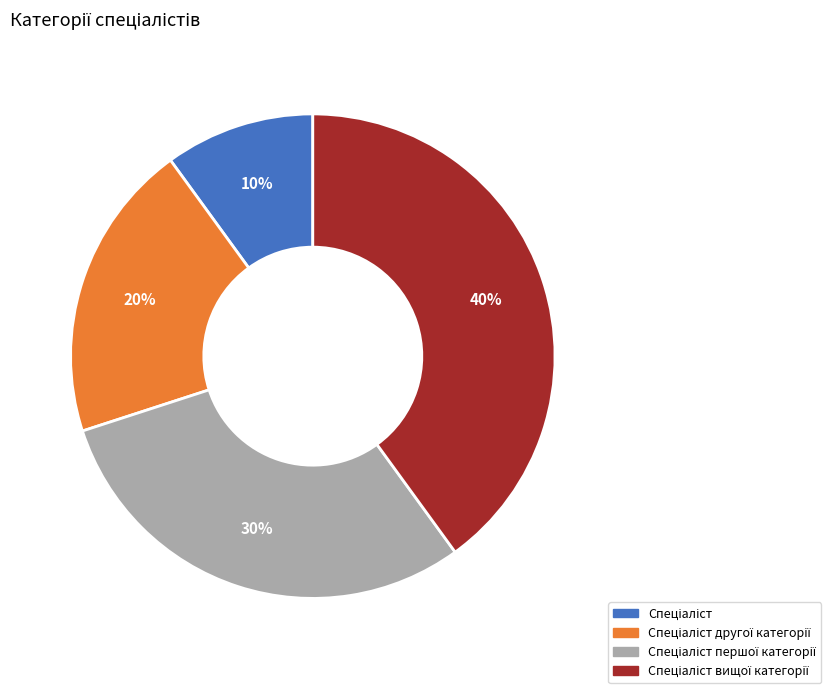

Is there any slice that represents more than half of the pie?

No